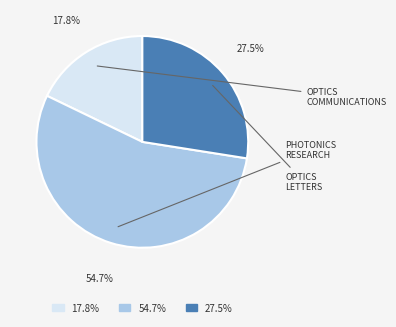

Count the number of slices in the pie.

3